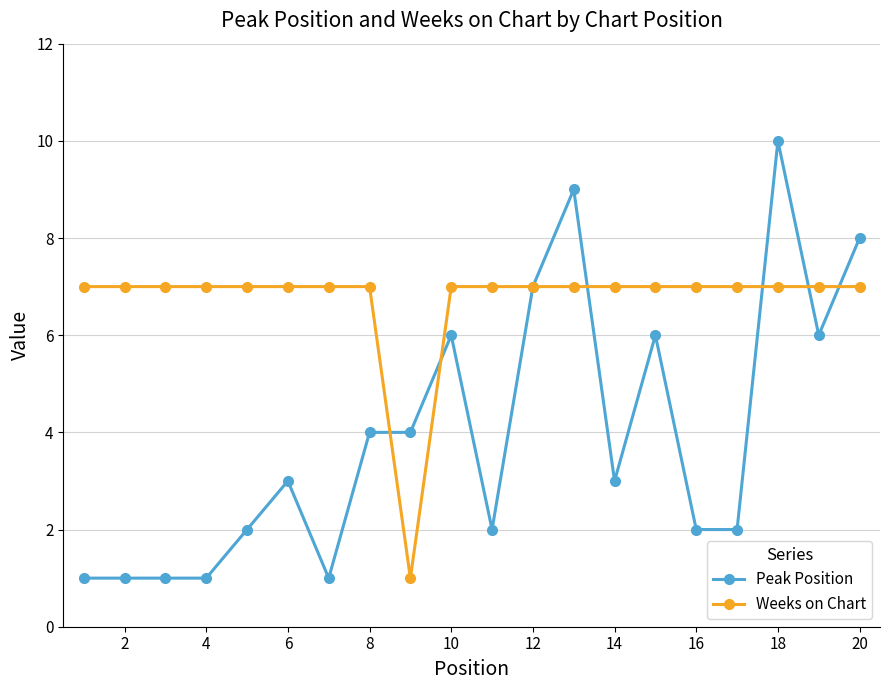

List the series in order of their overall mean, highest first.

Weeks on Chart, Peak Position